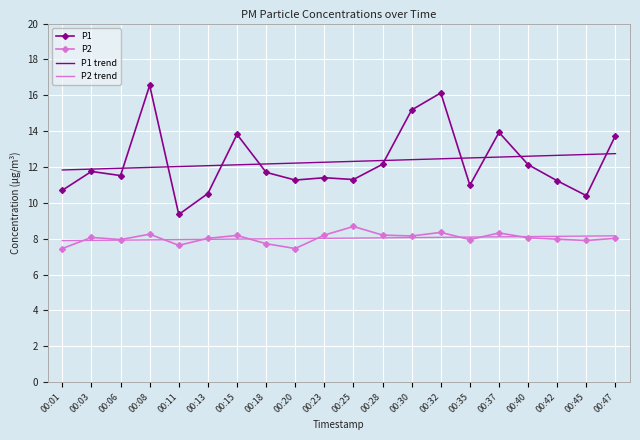

List the series in order of their peak value, highest first.

P1, P1 trend, P2, P2 trend